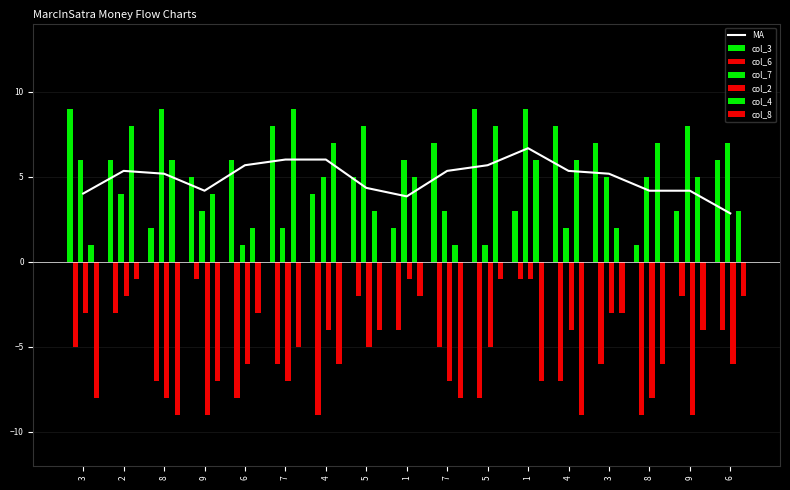

At which label is col_4 closest to 5?

1